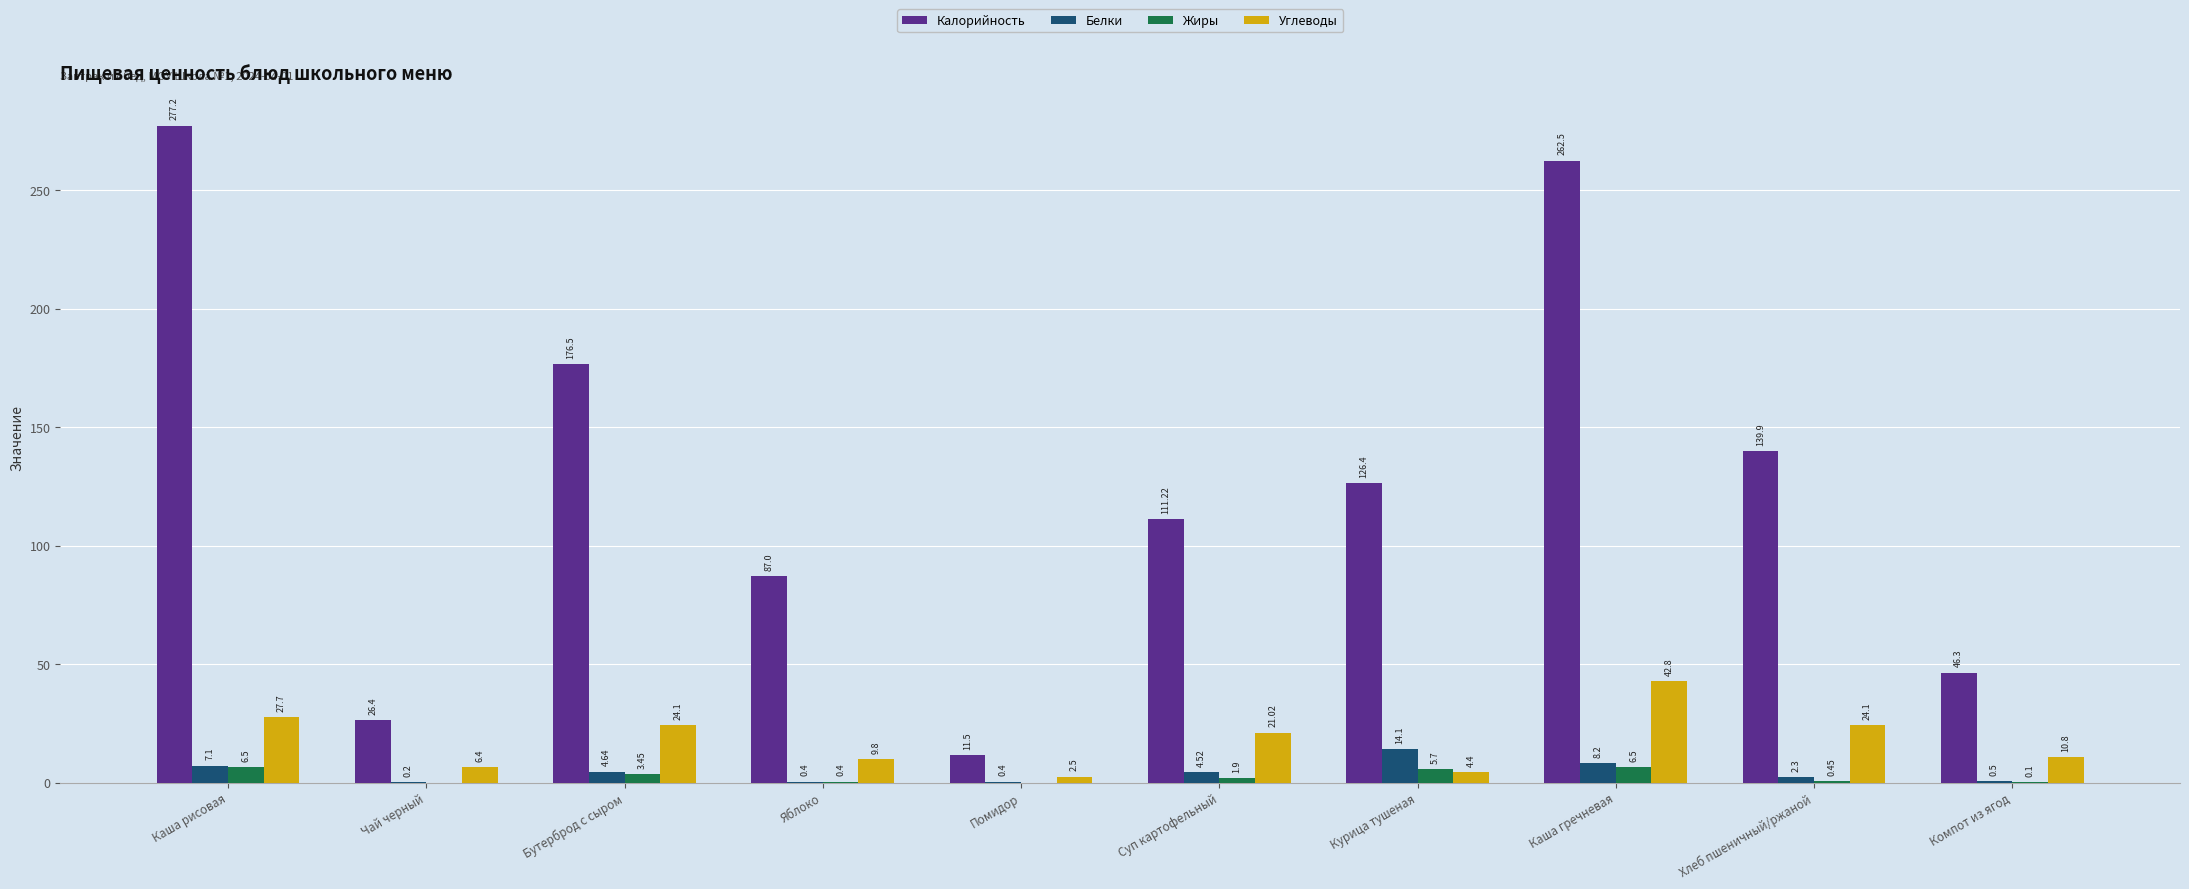

What is the sum of the Калорийность values at Хлеб пшеничный/ржаной and Суп картофельный?

251.1